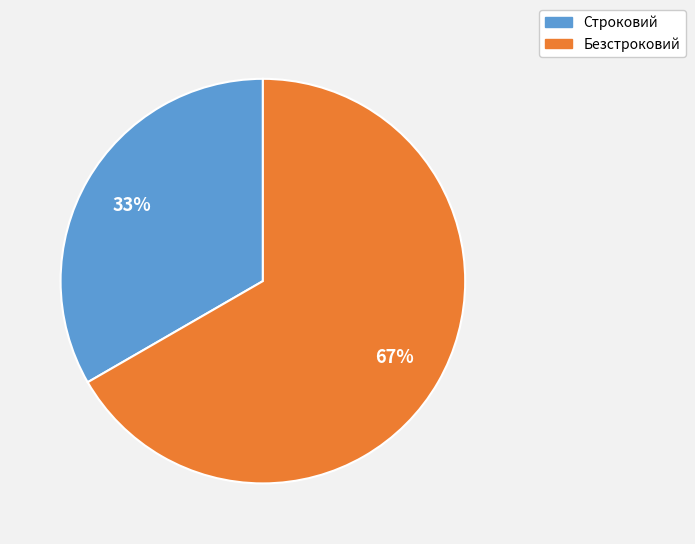

To the nearest percent, what is the combined percentage of Безстроковий and Строковий?

100%